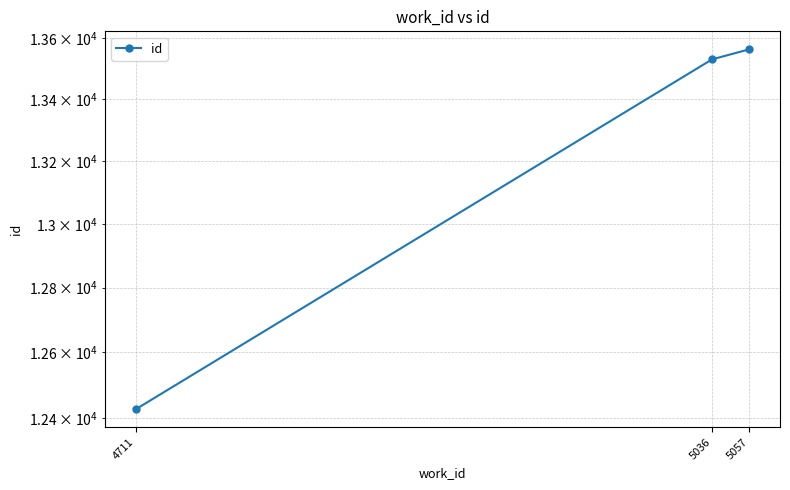

What is the value of the 3rd point from the left?

13564